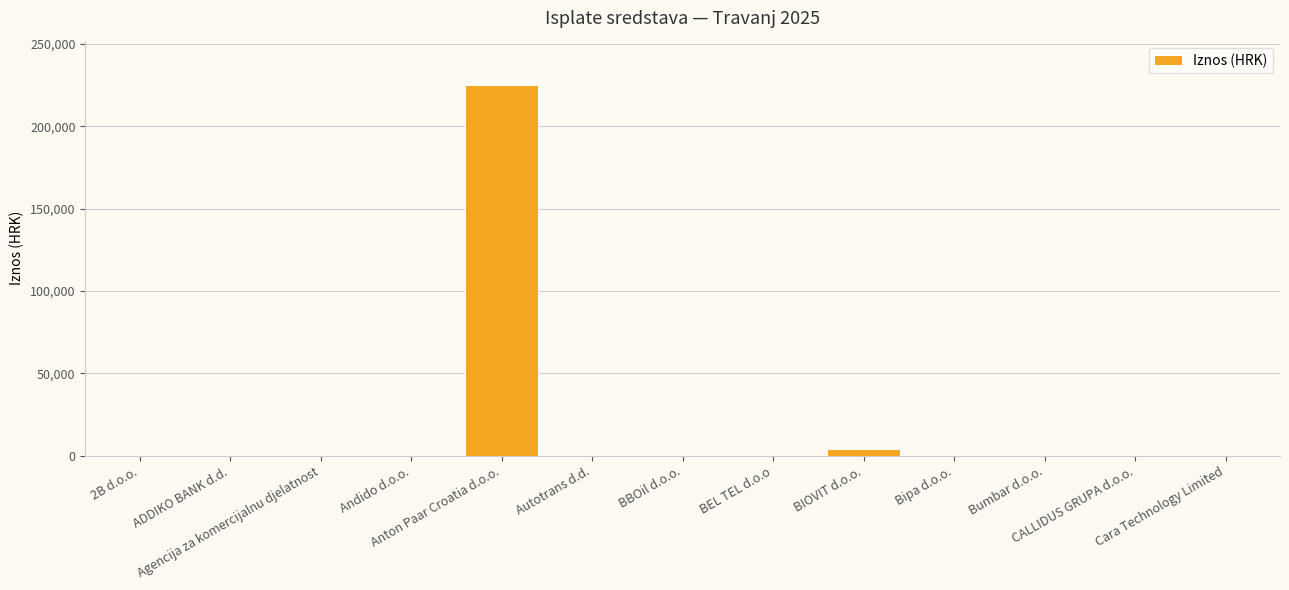

Count the number of values greater than 143.

7